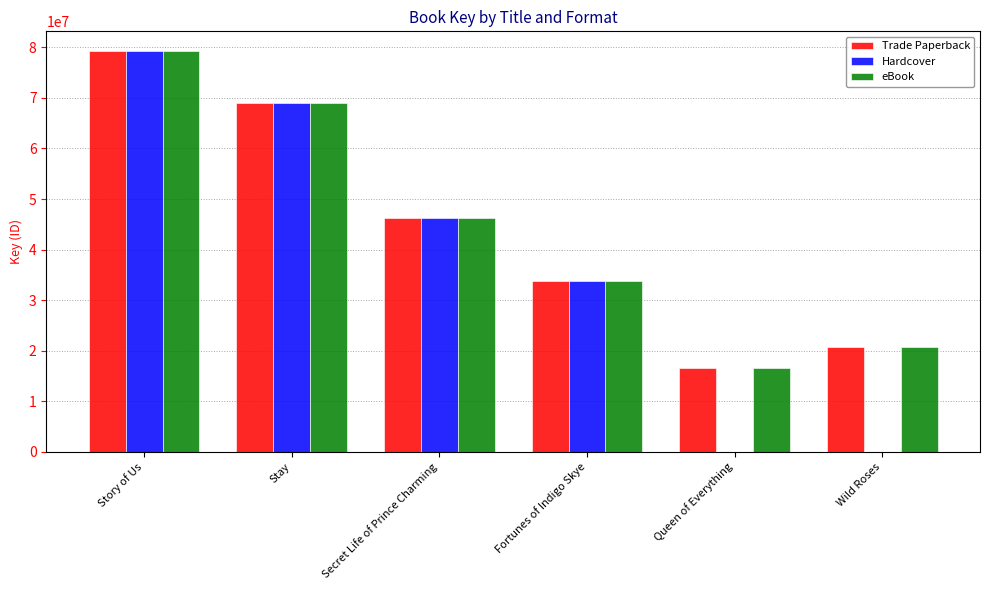

Which series has the largest range (max minus min)?

Hardcover